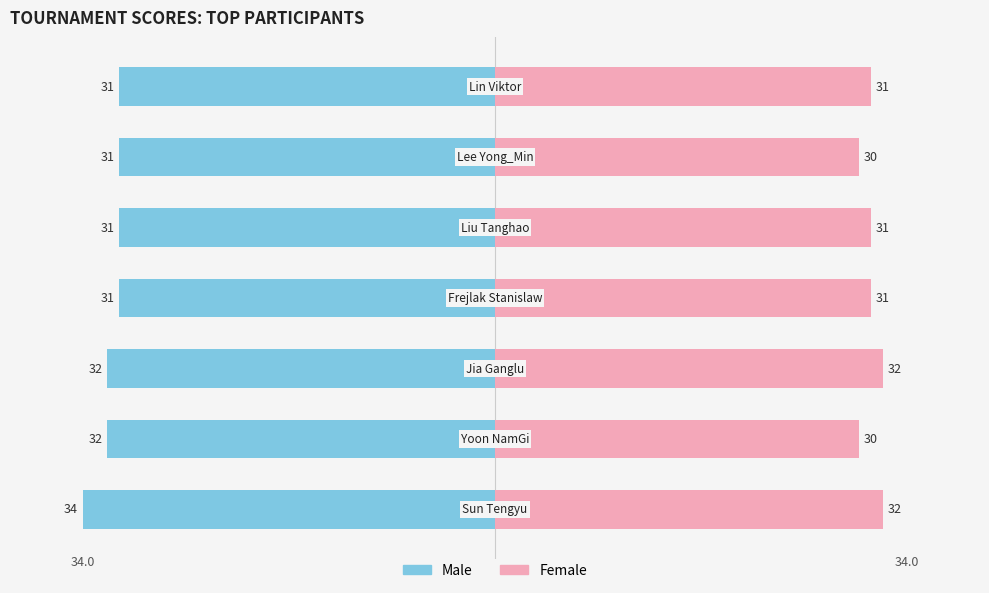

Between −20 and 20, which series saw the biggest shift?

Male